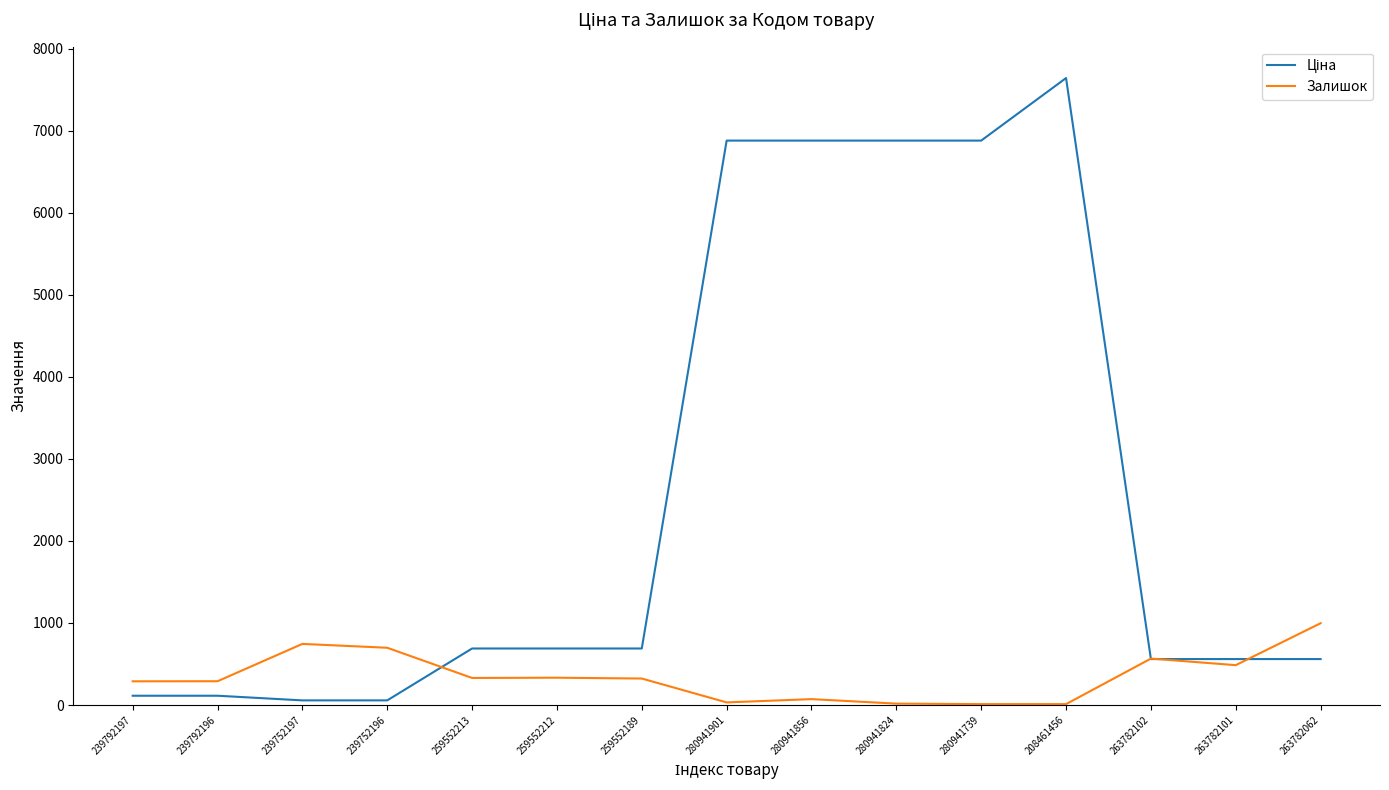

What is the approximate value of Залишок at 263782102?

566.0